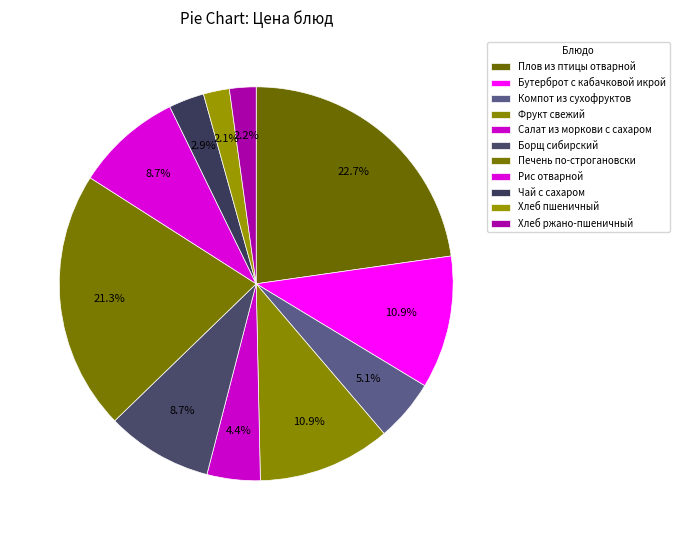

What is the largest slice in the pie chart?

Плов из птицы отварной